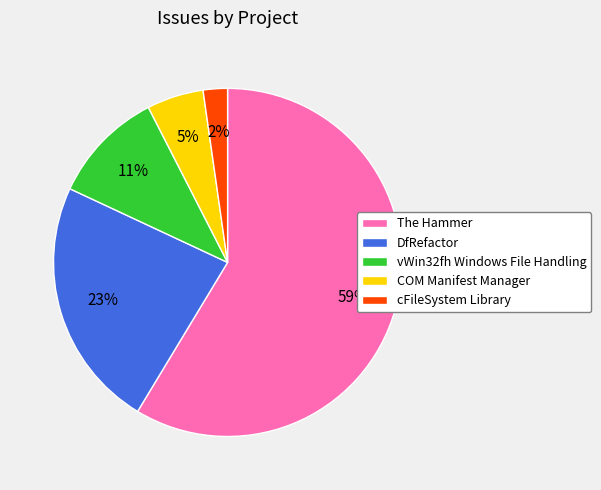

Which has a higher value, DfRefactor or COM Manifest Manager?

DfRefactor